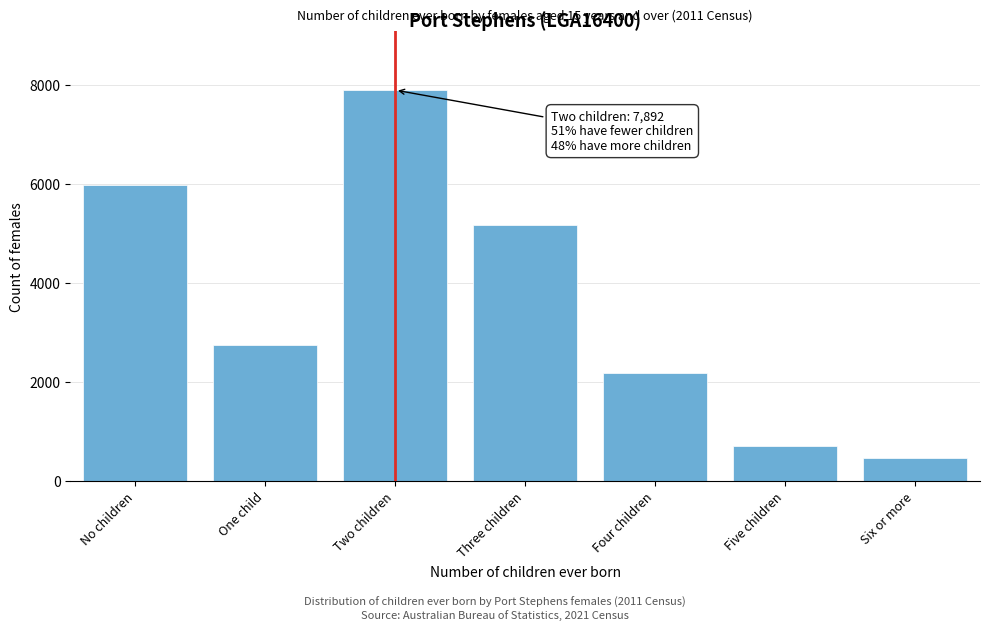

Reading left to right, transcribe all the data shown in this chart.

5981	2749	7892	5172	2176	712	455